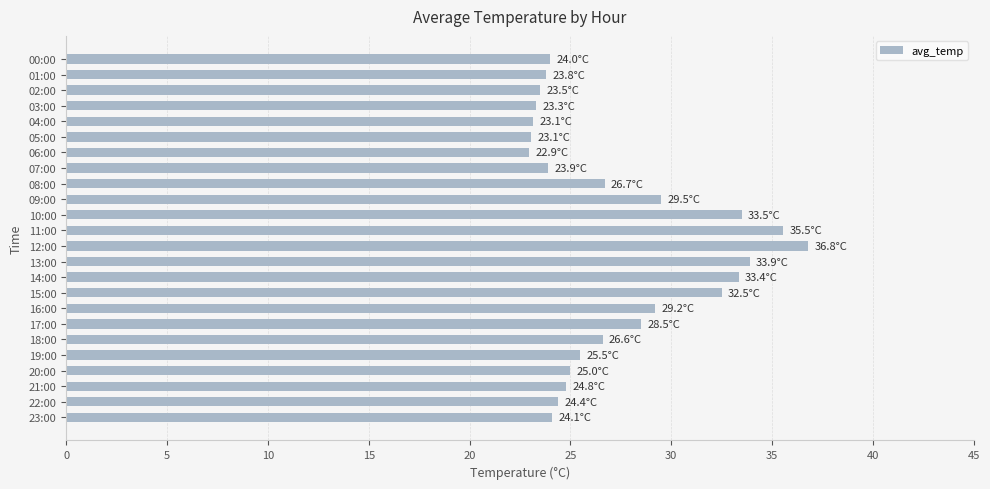

How many series are shown in this chart?

1